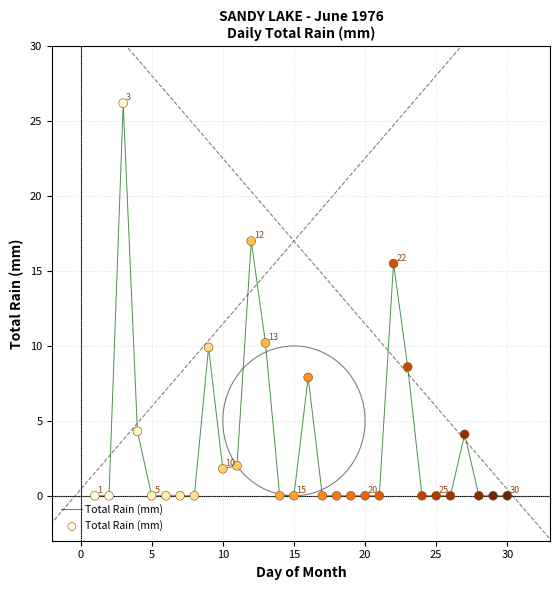

What is the greatest value displayed?

26.2